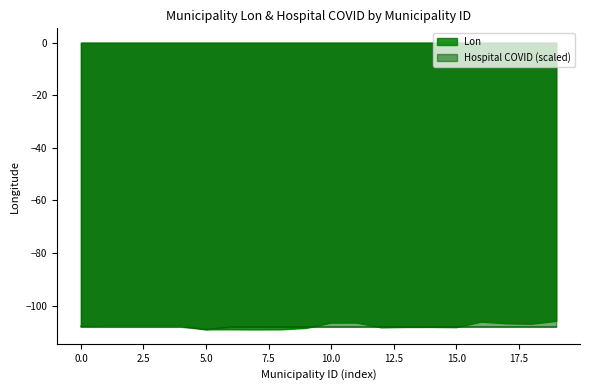

What is the maximum value shown in the chart?

-105.8